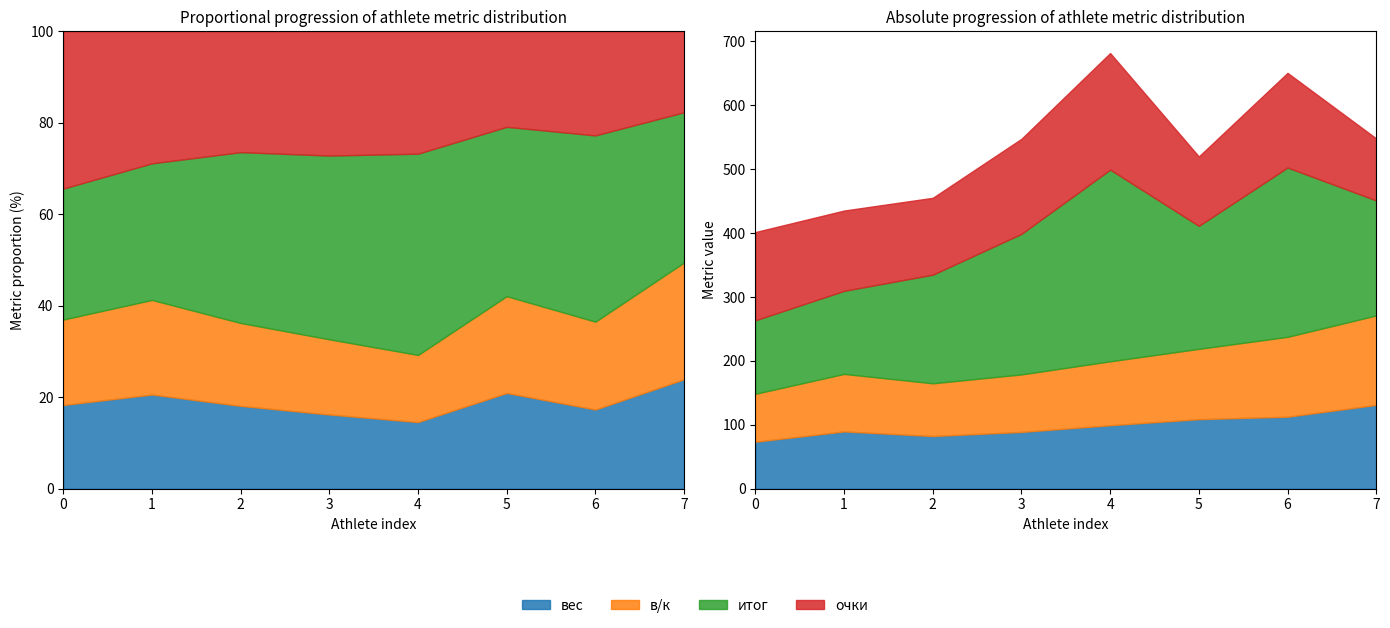

At how many categories does at least one series exceed 114?

8